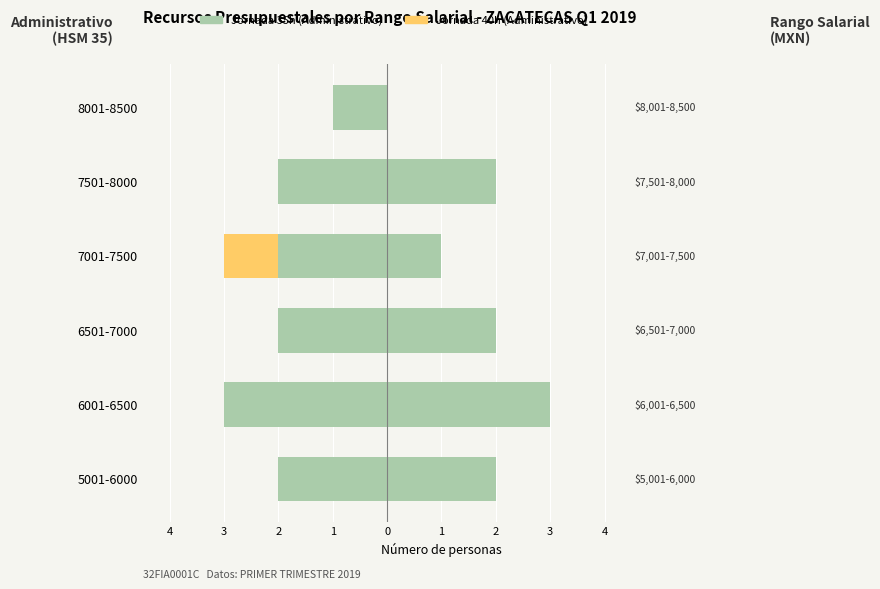

Which series changed the most between 5001-6000 and 7501-8000?

Jornada 35h